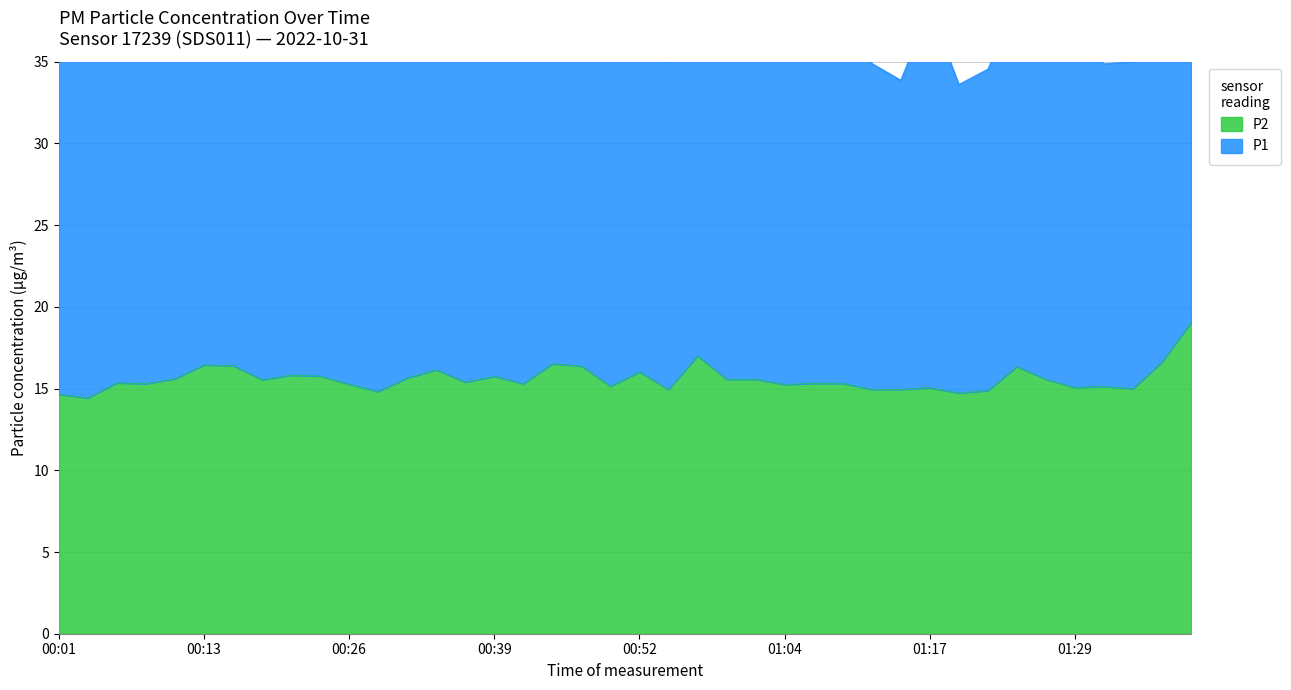

Rank the categories by value from highest to lowest.

01:40, 00:57, 01:37, 00:44, 00:13, 00:16, 00:47, 01:24, 00:34, 00:52, 00:21, 00:24, 00:39, 00:31, 00:11, 00:59, 01:02, 01:27, 00:19, 00:37, 00:06, 01:07, 01:09, 00:08, 00:42, 00:26, 01:04, 00:49, 01:32, 01:29, 01:17, 01:34, 00:54, 01:12, 01:14, 01:22, 00:29, 01:19, 00:01, 00:03